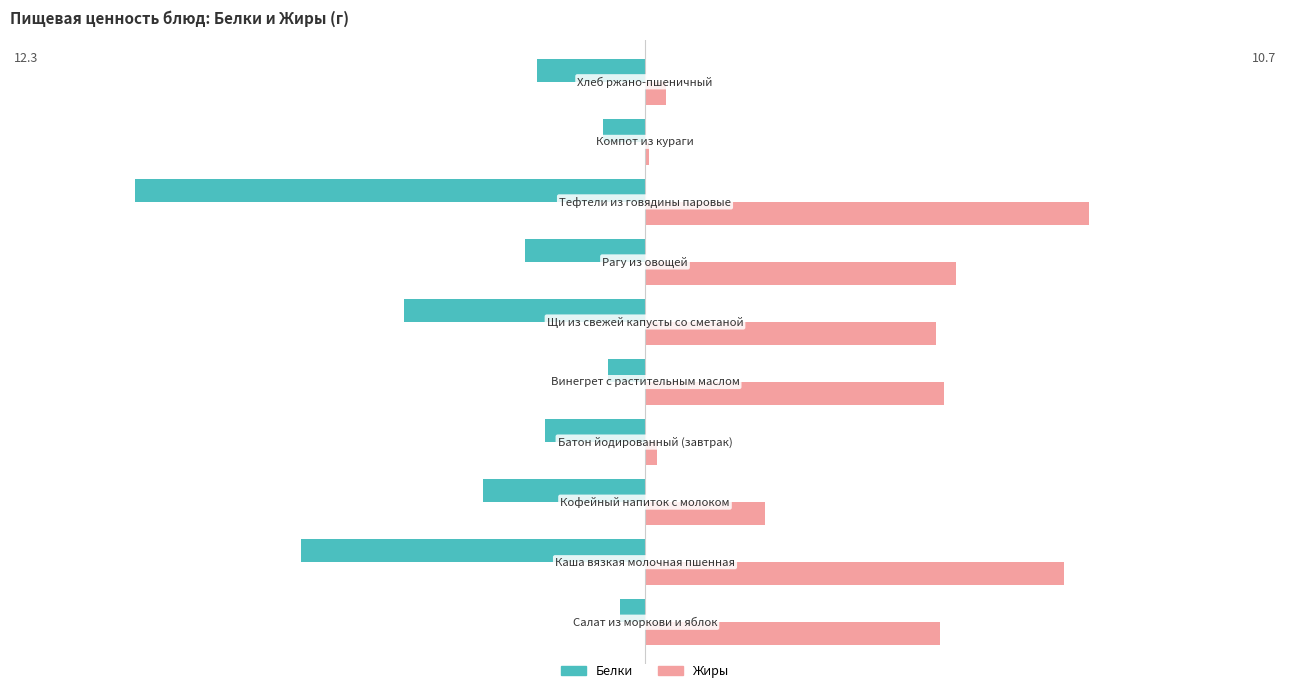

What is the minimum value for Белки?

-12.3